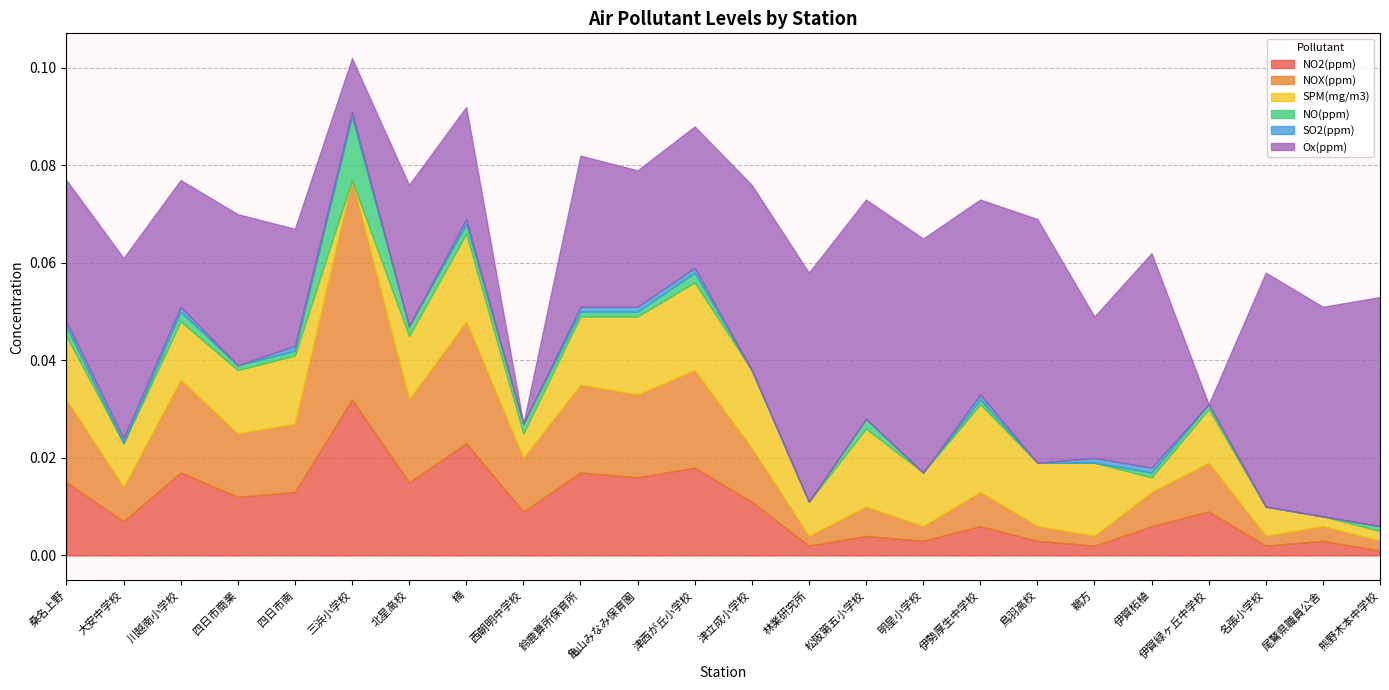

Reading left to right, transcribe all the data shown in this chart.

NO2(ppm): 桑名上野=0.0	大安中学校=0.0	川越南小学校=0.0	四日市商業=0.0	四日市南=0.0	三浜小学校=0.0	北星高校=0.0	楠=0.0	西朝明中学校=0.0	鈴鹿算所保育所=0.0	亀山みなみ保育園=0.0	津西が丘小学校=0.0	津立成小学校=0.0	林業研究所=0.0	松阪第五小学校=0.0	明星小学校=0.0	伊勢厚生中学校=0.0	鳥羽高校=0.0	鵜方=0.0	伊賀柘植=0.0	伊賀緑ヶ丘中学校=0.0	名張小学校=0.0	尾鷲県職員公舎=0.0	熊野木本中学校=0.0
NOX(ppm): 桑名上野=0.0	大安中学校=0.0	川越南小学校=0.0	四日市商業=0.0	四日市南=0.0	三浜小学校=0.0	北星高校=0.0	楠=0.0	西朝明中学校=0.0	鈴鹿算所保育所=0.0	亀山みなみ保育園=0.0	津西が丘小学校=0.0	津立成小学校=0.0	林業研究所=0.0	松阪第五小学校=0.0	明星小学校=0.0	伊勢厚生中学校=0.0	鳥羽高校=0.0	鵜方=0.0	伊賀柘植=0.0	伊賀緑ヶ丘中学校=0.0	名張小学校=0.0	尾鷲県職員公舎=0.0	熊野木本中学校=0.0
SPM(mg/m3): 桑名上野=0.0	大安中学校=0.0	川越南小学校=0.0	四日市商業=0.0	四日市南=0.0	三浜小学校=0.0	北星高校=0.0	楠=0.0	西朝明中学校=0.0	鈴鹿算所保育所=0.0	亀山みなみ保育園=0.0	津西が丘小学校=0.0	津立成小学校=0.0	林業研究所=0.0	松阪第五小学校=0.0	明星小学校=0.0	伊勢厚生中学校=0.0	鳥羽高校=0.0	鵜方=0.0	伊賀柘植=0.0	伊賀緑ヶ丘中学校=0.0	名張小学校=0.0	尾鷲県職員公舎=0.0	熊野木本中学校=0.0
NO(ppm): 桑名上野=0.0	大安中学校=0.0	川越南小学校=0.0	四日市商業=0.0	四日市南=0.0	三浜小学校=0.0	北星高校=0.0	楠=0.0	西朝明中学校=0.0	鈴鹿算所保育所=0.0	亀山みなみ保育園=0.0	津西が丘小学校=0.0	津立成小学校=0.0	林業研究所=0.0	松阪第五小学校=0.0	明星小学校=0.0	伊勢厚生中学校=0.0	鳥羽高校=0.0	鵜方=0.0	伊賀柘植=0.0	伊賀緑ヶ丘中学校=0.0	名張小学校=0.0	尾鷲県職員公舎=0.0	熊野木本中学校=0.0
SO2(ppm): 桑名上野=0.0	大安中学校=0.0	川越南小学校=0.0	四日市商業=0.0	四日市南=0.0	三浜小学校=0.0	北星高校=0.0	楠=0.0	西朝明中学校=0.0	鈴鹿算所保育所=0.0	亀山みなみ保育園=0.0	津西が丘小学校=0.0	津立成小学校=0.0	林業研究所=0.0	松阪第五小学校=0.0	明星小学校=0.0	伊勢厚生中学校=0.0	鳥羽高校=0.0	鵜方=0.0	伊賀柘植=0.0	伊賀緑ヶ丘中学校=0.0	名張小学校=0.0	尾鷲県職員公舎=0.0	熊野木本中学校=0.0
Ox(ppm): 桑名上野=0.0	大安中学校=0.0	川越南小学校=0.0	四日市商業=0.0	四日市南=0.0	三浜小学校=0.0	北星高校=0.0	楠=0.0	西朝明中学校=0.0	鈴鹿算所保育所=0.0	亀山みなみ保育園=0.0	津西が丘小学校=0.0	津立成小学校=0.0	林業研究所=0.0	松阪第五小学校=0.0	明星小学校=0.0	伊勢厚生中学校=0.0	鳥羽高校=0.1	鵜方=0.0	伊賀柘植=0.0	伊賀緑ヶ丘中学校=0.0	名張小学校=0.0	尾鷲県職員公舎=0.0	熊野木本中学校=0.0